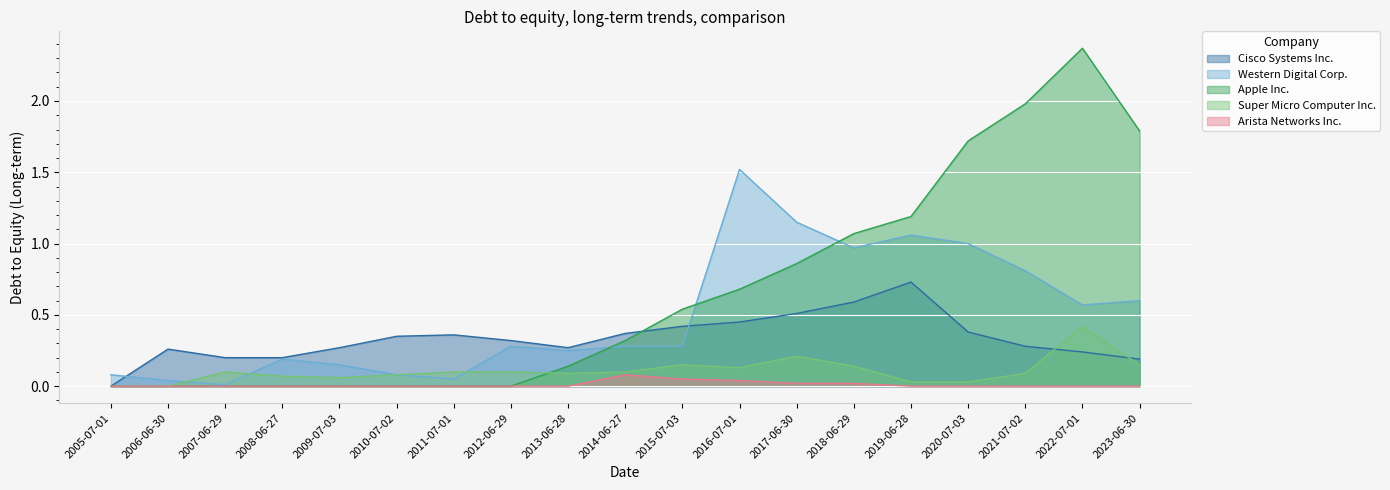

What is the label of the 3rd point from the right?

2021-07-02